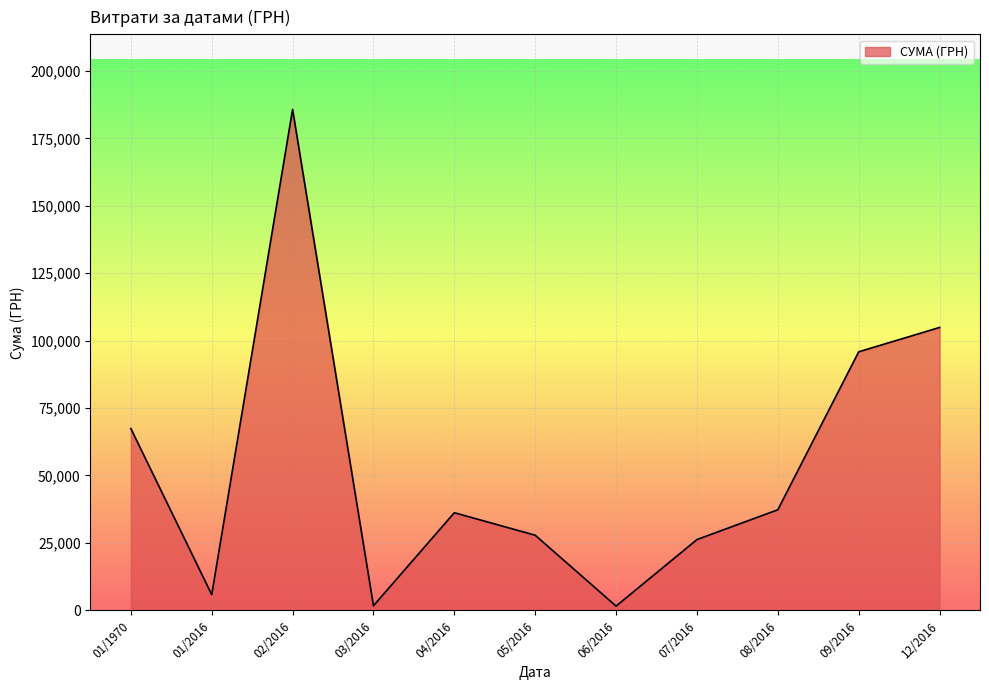

What is the ratio of the value at 12/2016 to the value at 04/2016?

2.9